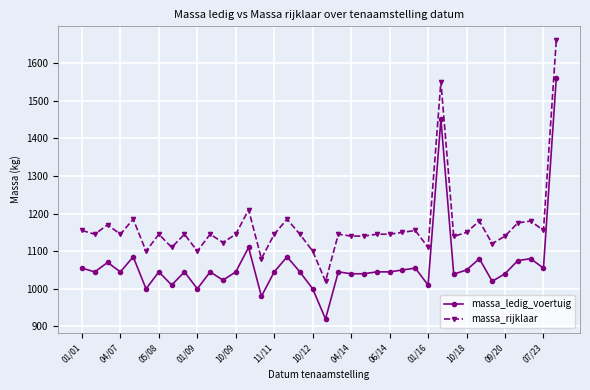

What is the average value of the massa_ledig_voertuig series?

1065